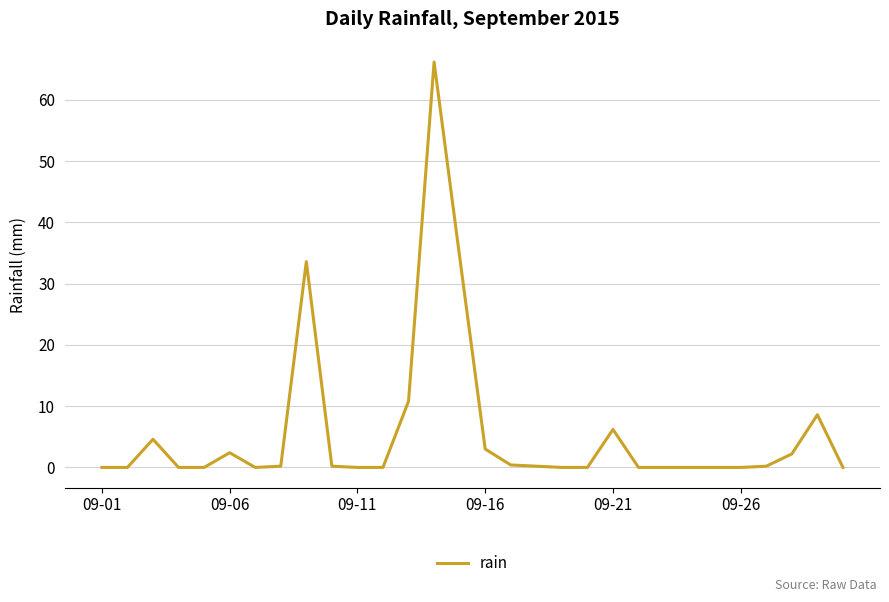

What is the greatest value displayed?

66.2